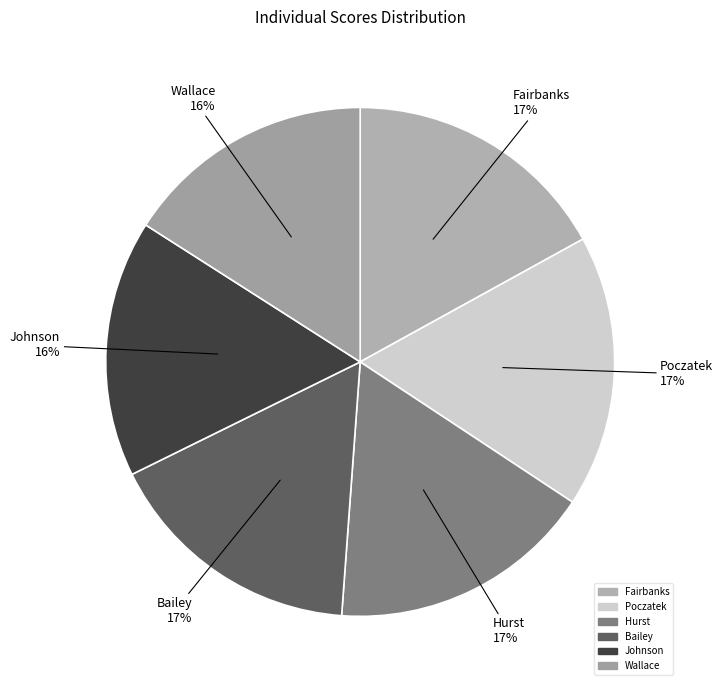

To the nearest percent, what is the average slice percentage?

17%